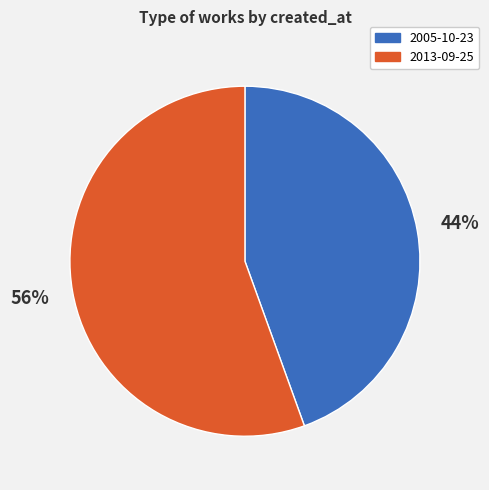

Which slice is the smallest?

2005-10-23